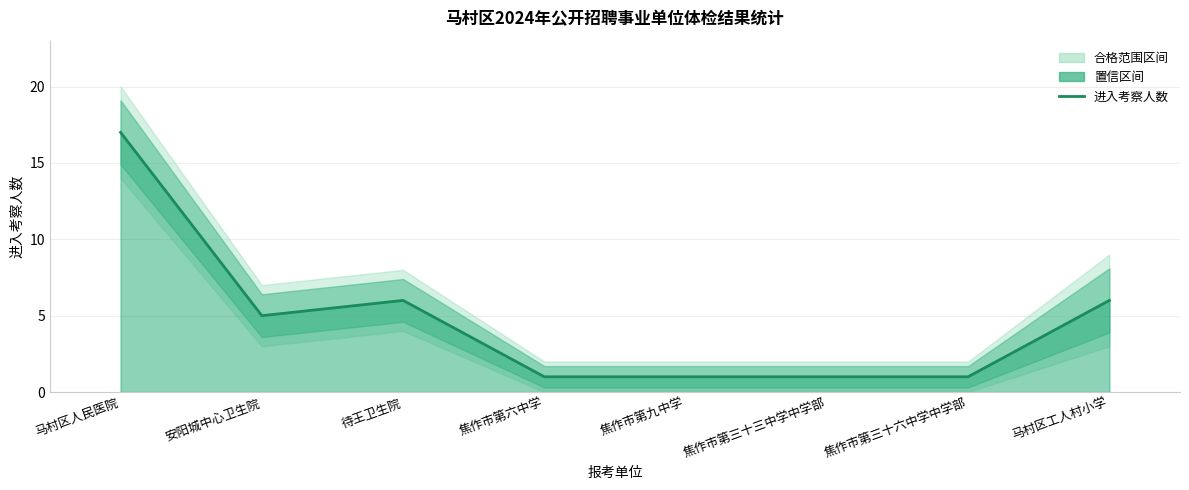

What is the change in value from 焦作市第三十六中学中学部 to 马村区工人村小学?

+5